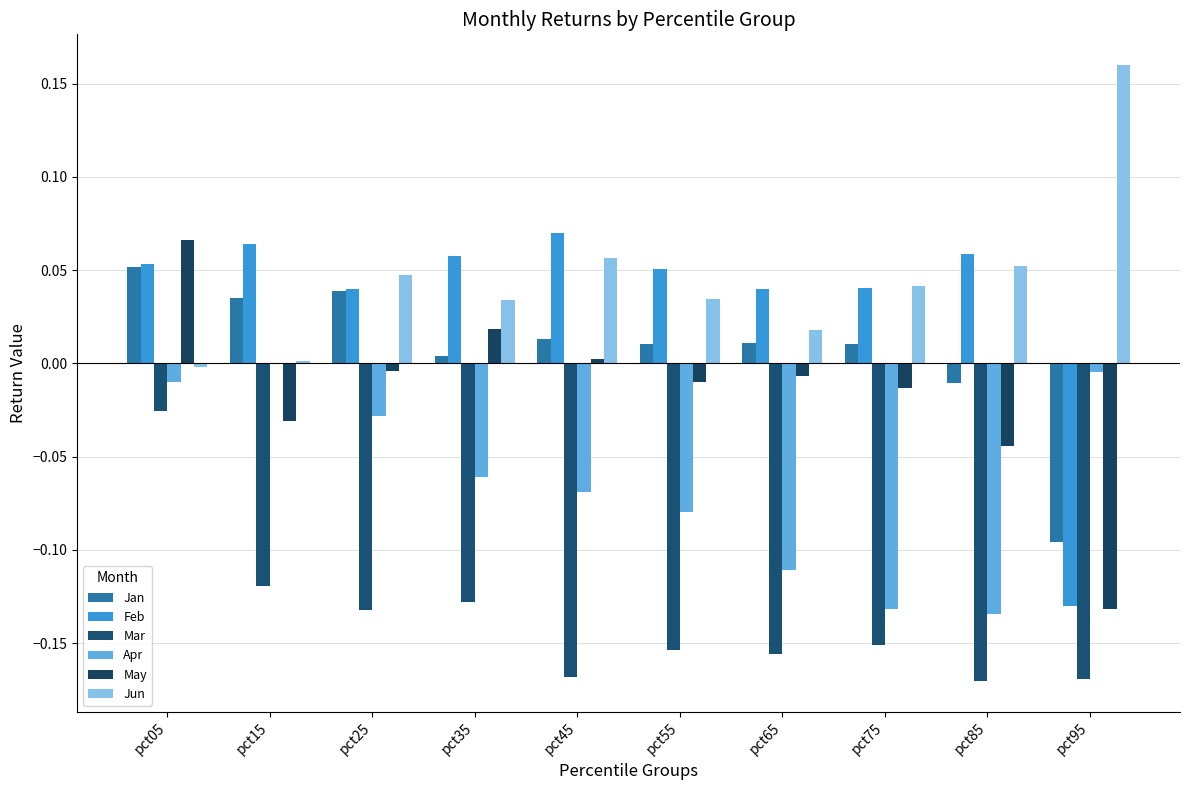

Count the number of data series in this chart.

6